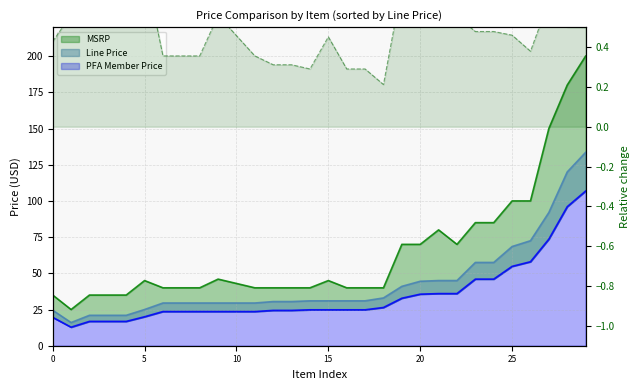

What is the sum of all Line Price values?

1300.5